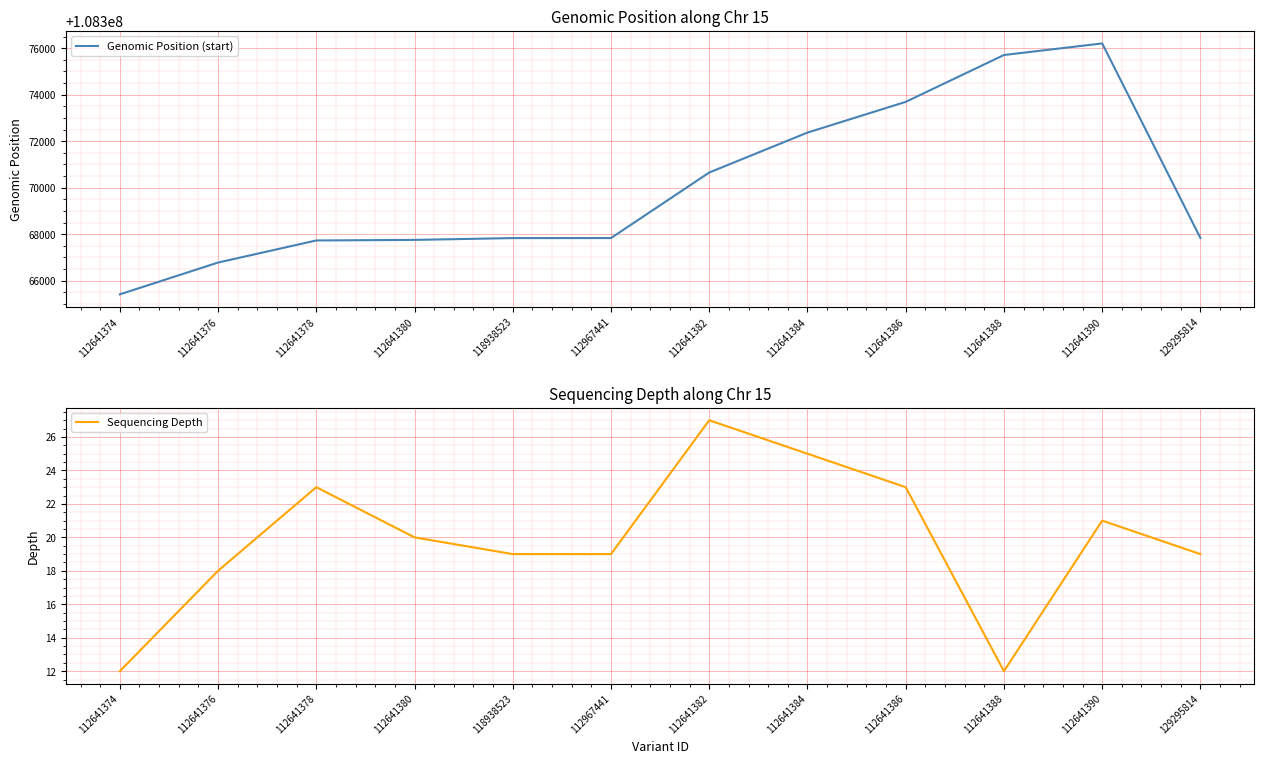

What is the difference between the second highest and second lowest values in the Sequencing Depth series?

13